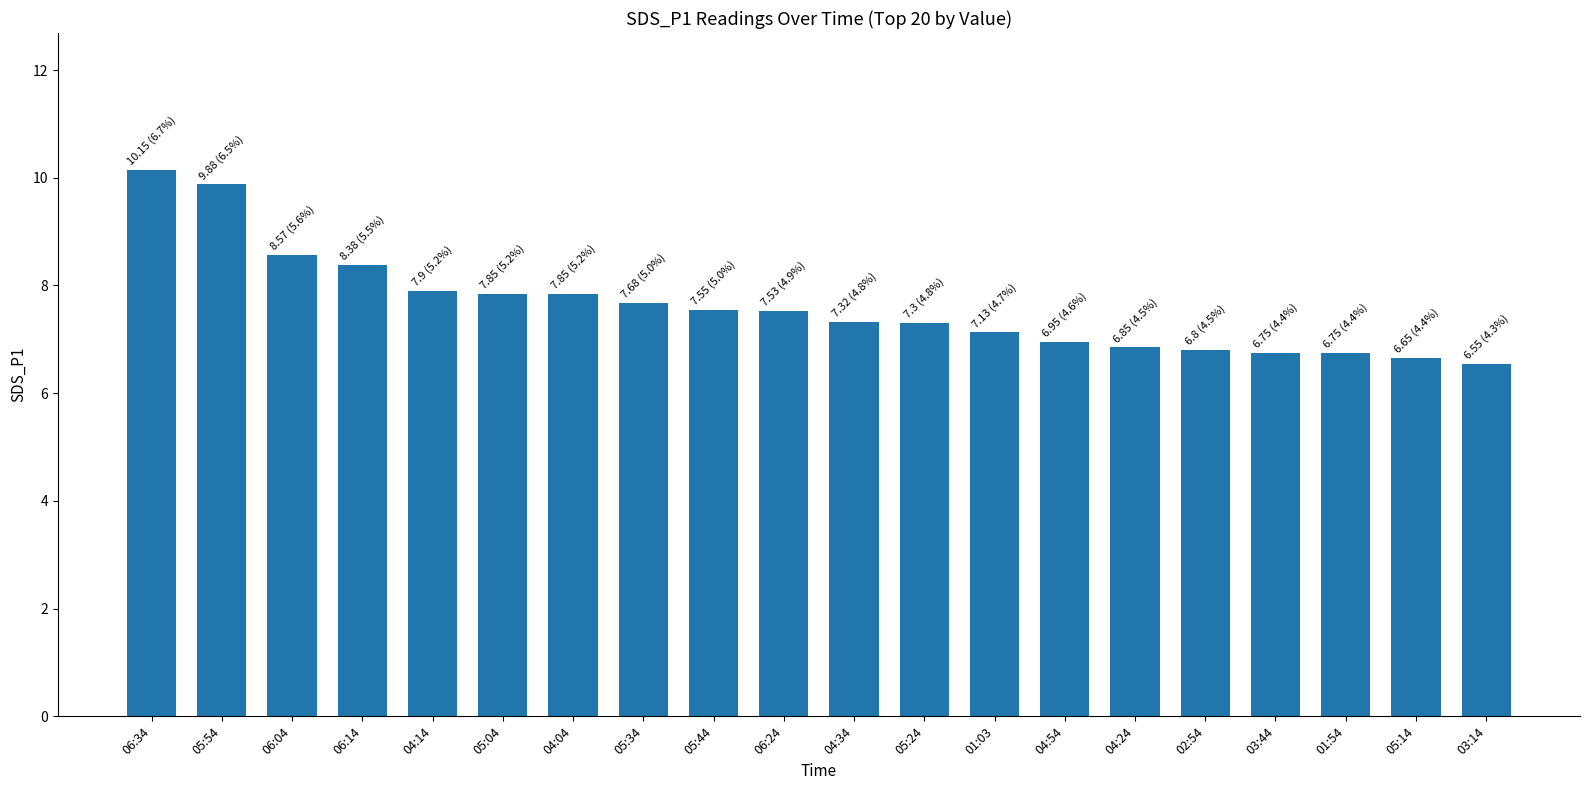

What is the change in value from 06:24 to 01:03?

-0.4